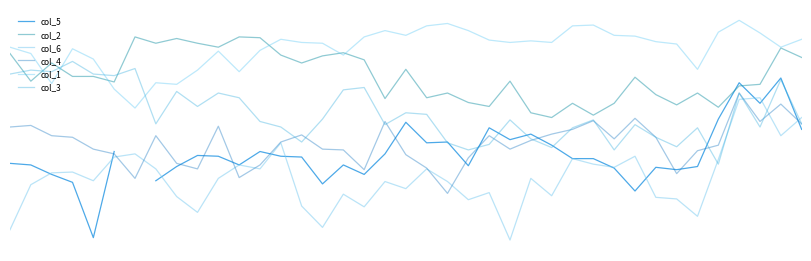

True or false: col_6 has a value of 6.6 at 21.

True